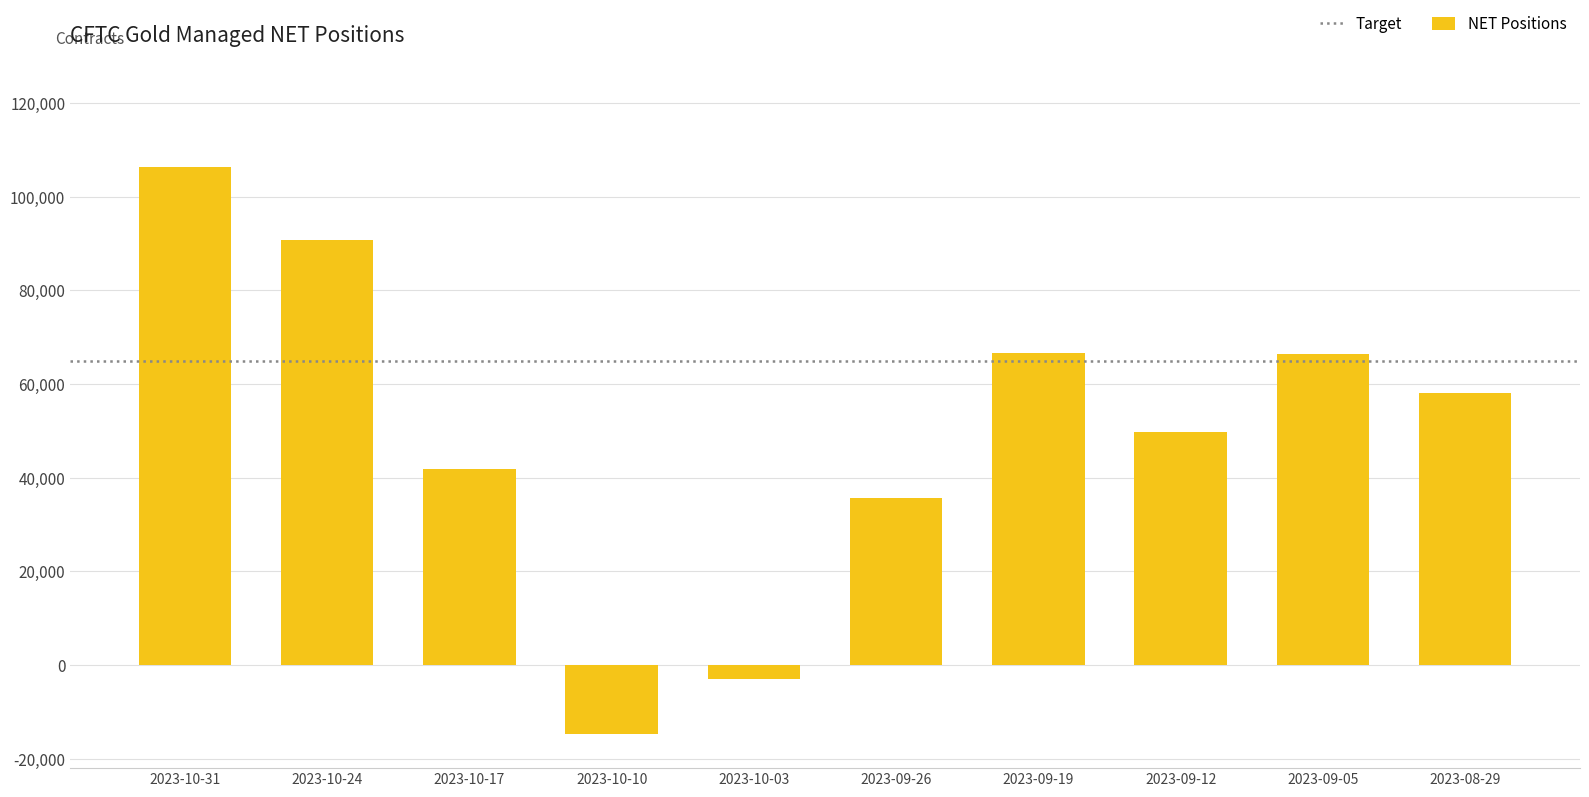

How many values are below zero?

2